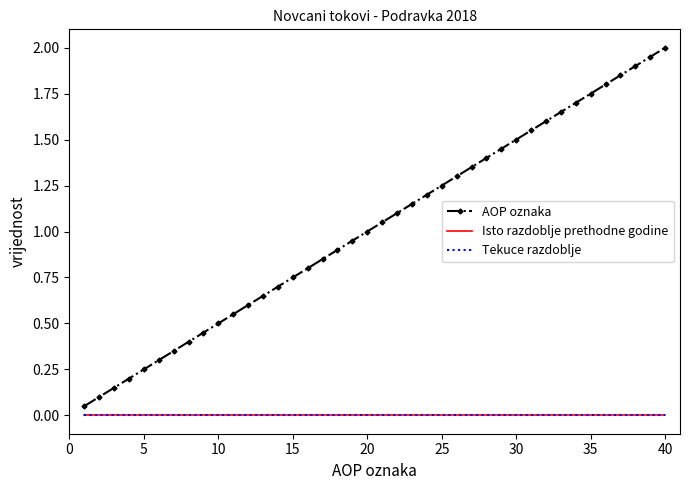

Reading left to right, list all the values displayed in this chart.

AOP oznaka: 0.1	0.1	0.1	0.2	0.2	0.3	0.3	0.4	0.5	0.5	0.6	0.6	0.7	0.7	0.8	0.8	0.8	0.9	0.9	1.0	1.1	1.1	1.1	1.2	1.2	1.3	1.4	1.4	1.4	1.5	1.6	1.6	1.6	1.7	1.8	1.8	1.9	1.9	1.9	2.0
Isto razdoblje prethodne godine: 0.0	0.0	0.0	0.0	0.0	0.0	0.0	0.0	0.0	0.0	0.0	0.0	0.0	0.0	0.0	0.0	0.0	0.0	0.0	0.0	0.0	0.0	0.0	0.0	0.0	0.0	0.0	0.0	0.0	0.0	0.0	0.0	0.0	0.0	0.0	0.0	0.0	0.0	0.0	0.0
Tekuce razdoblje: 0.0	0.0	0.0	0.0	0.0	0.0	0.0	0.0	0.0	0.0	0.0	0.0	0.0	0.0	0.0	0.0	0.0	0.0	0.0	0.0	0.0	0.0	0.0	0.0	0.0	0.0	0.0	0.0	0.0	0.0	0.0	0.0	0.0	0.0	0.0	0.0	0.0	0.0	0.0	0.0